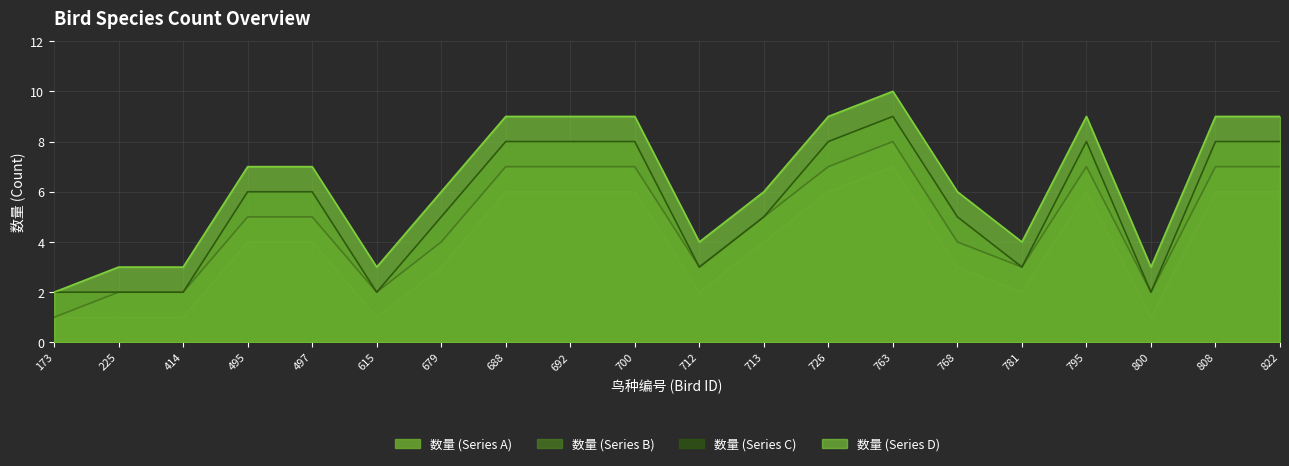

At how many categories does at least one series exceed 8?

8